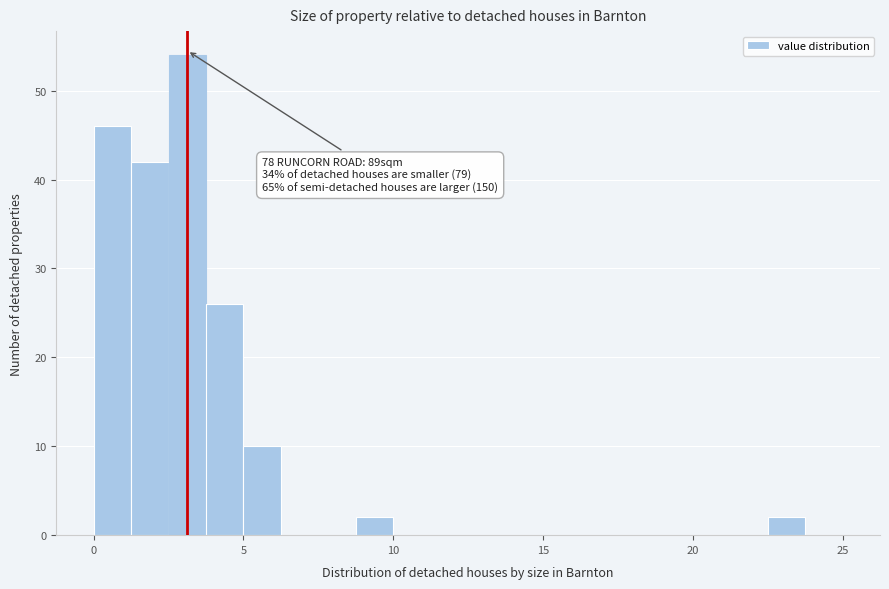

Read against the x-axis, roughly where is the centre of the tallest bar?

3.0